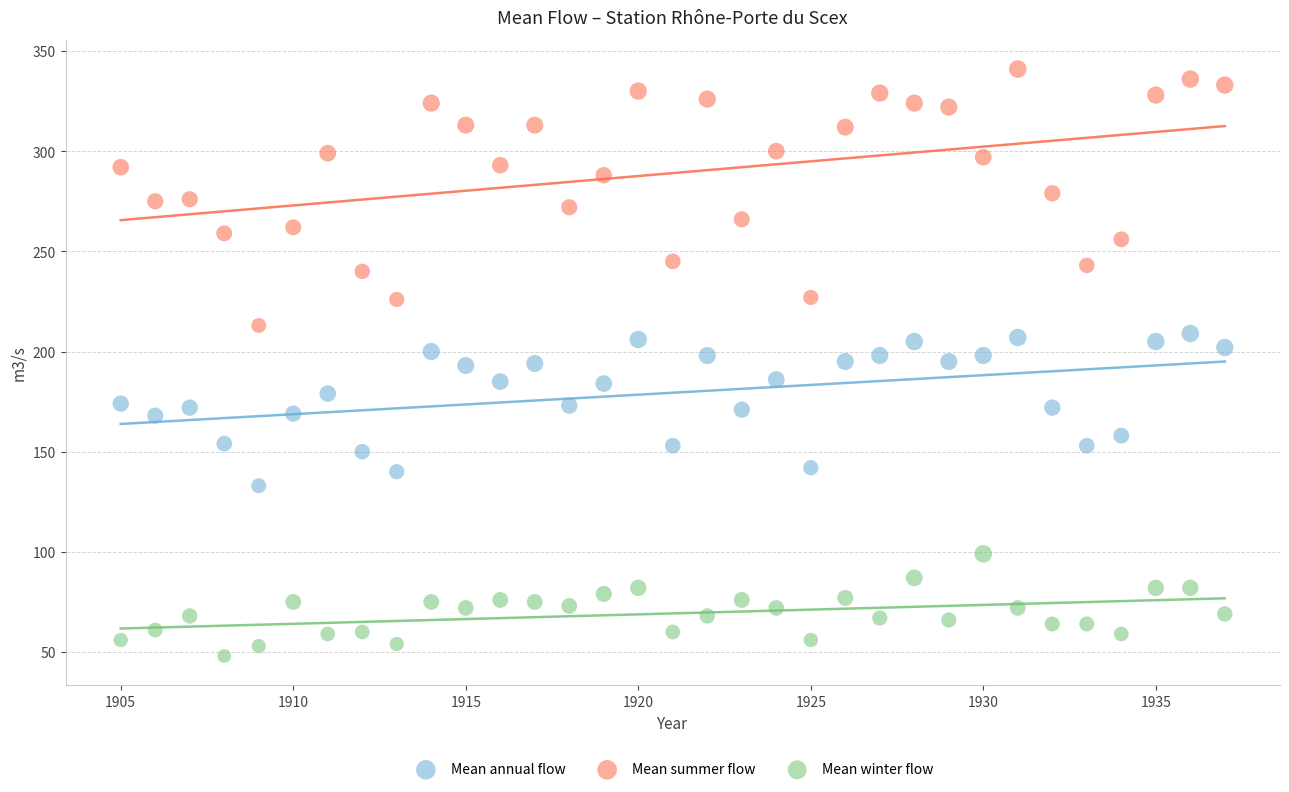

Which series reaches the minimum Y coordinate?

Mean winter flow